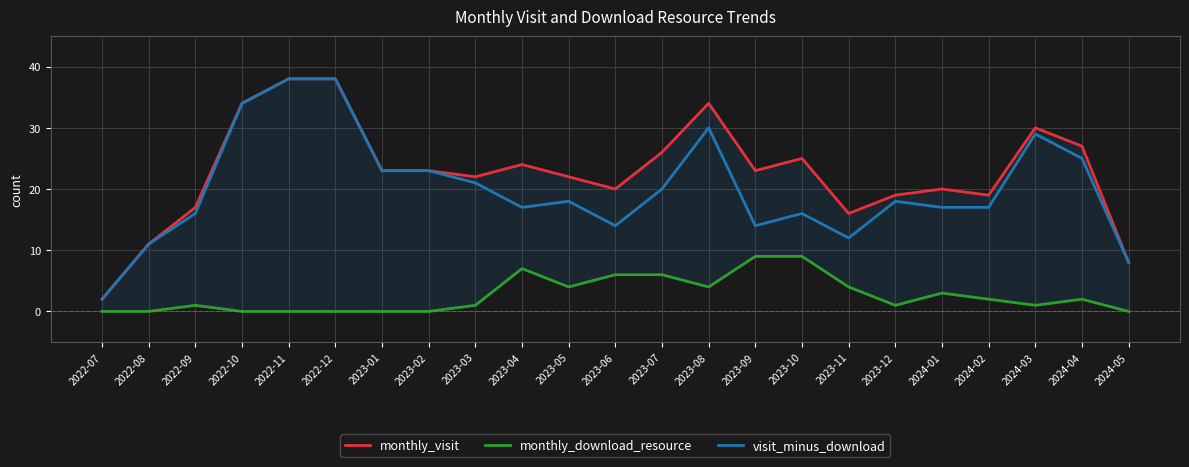

True or false: monthly_visit and visit_minus_download cross at least once.

False